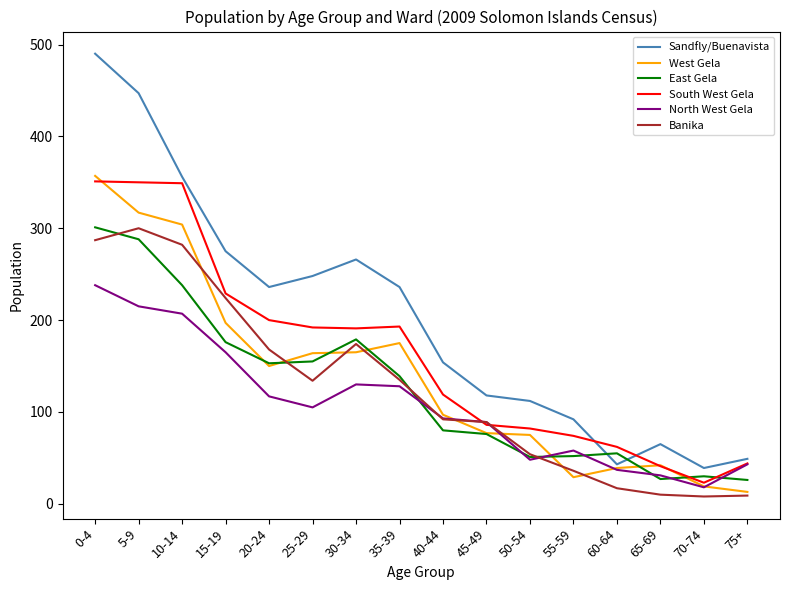

At how many categories does at least one series exceed 254?

5